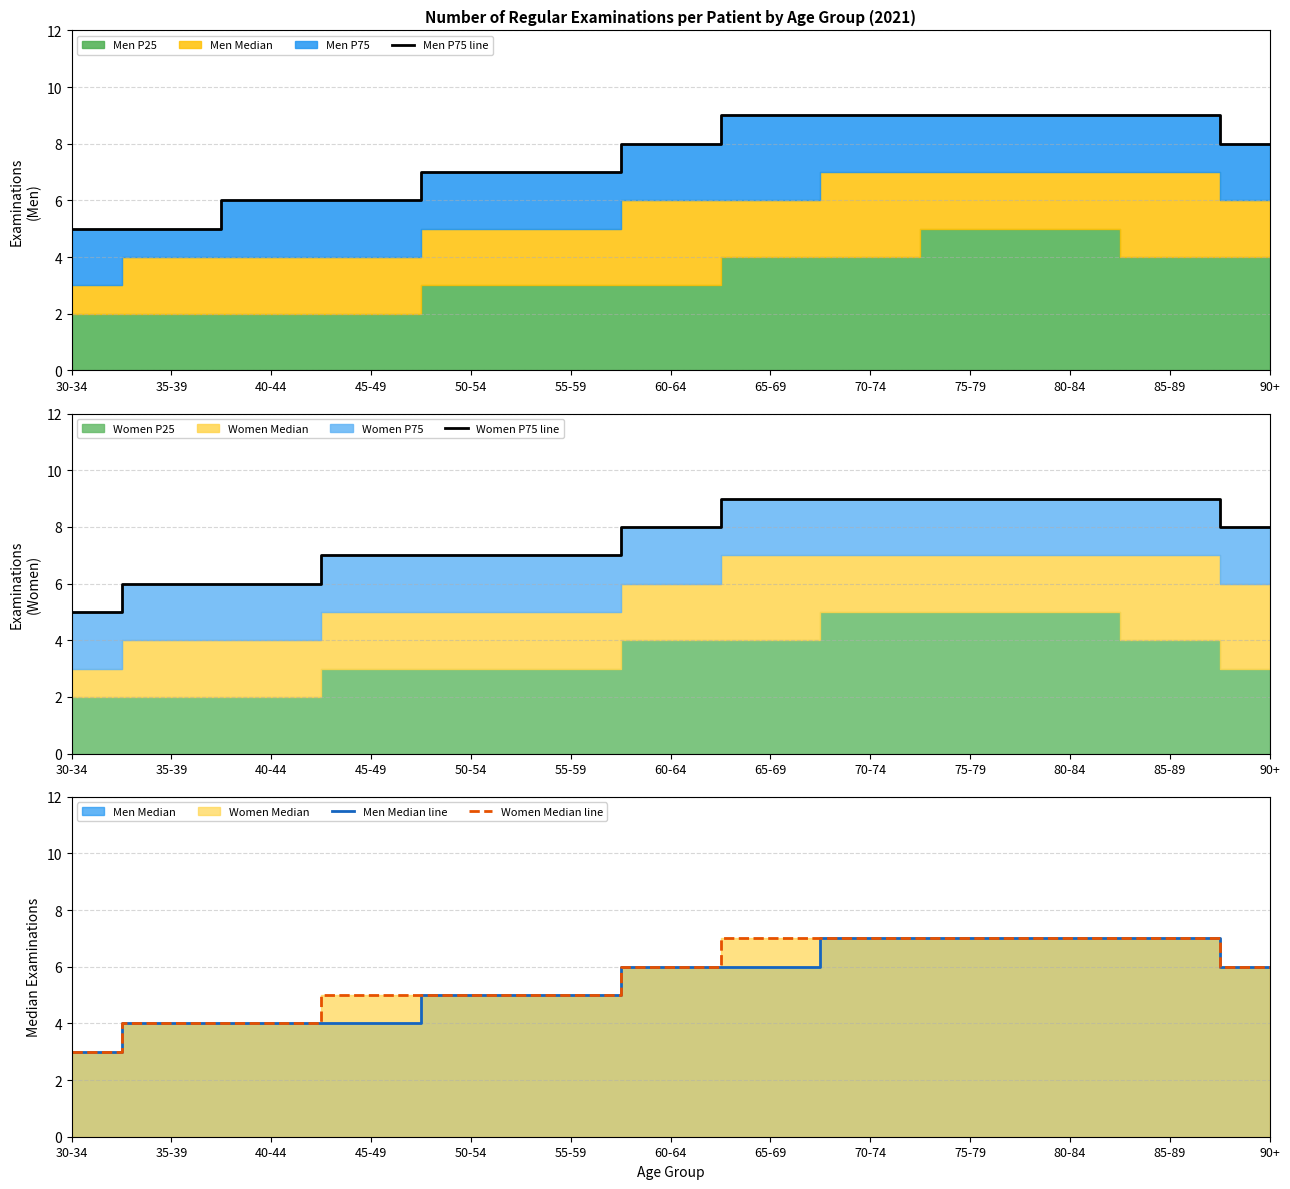

List the labels in order of Women Median line value, smallest first.

30-34, 35-39, 40-44, 45-49, 50-54, 55-59, 60-64, 90+, 65-69, 70-74, 75-79, 80-84, 85-89